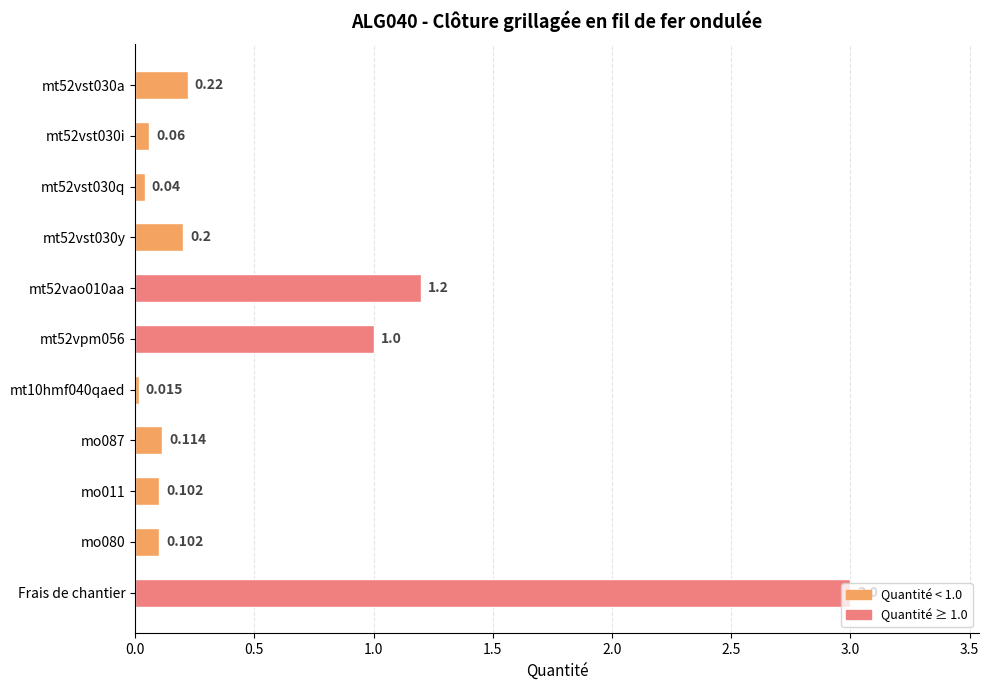

Which category has the highest value across all series?

Frais de chantier